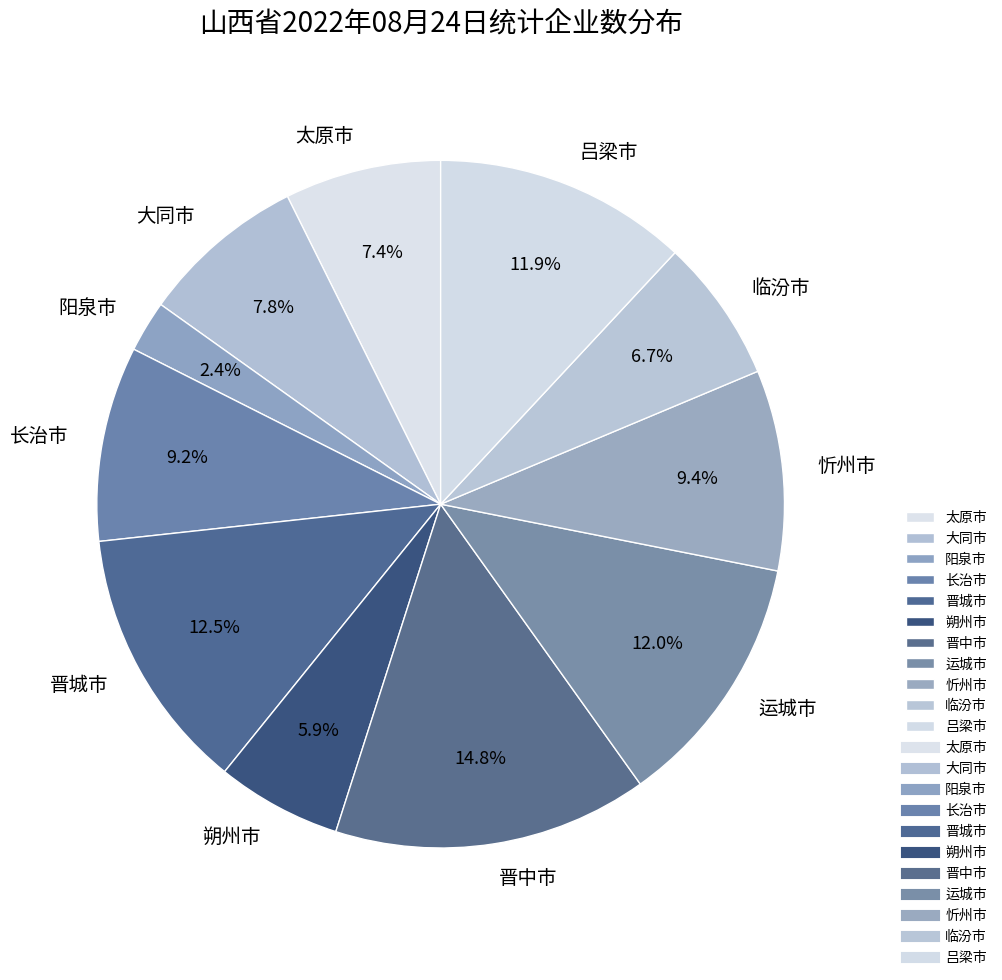

True or false: 朔州市 accounts for 6% of the total.

True